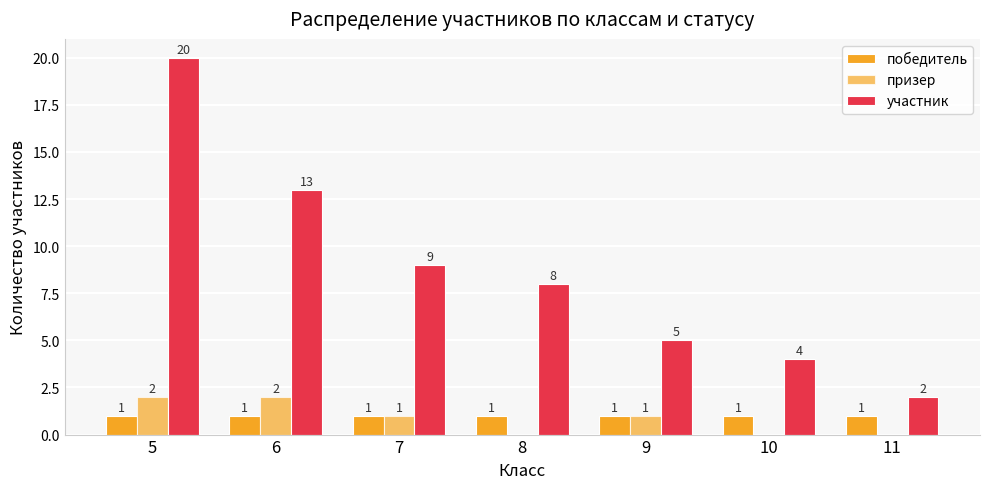

Read the призер value at 5.

2